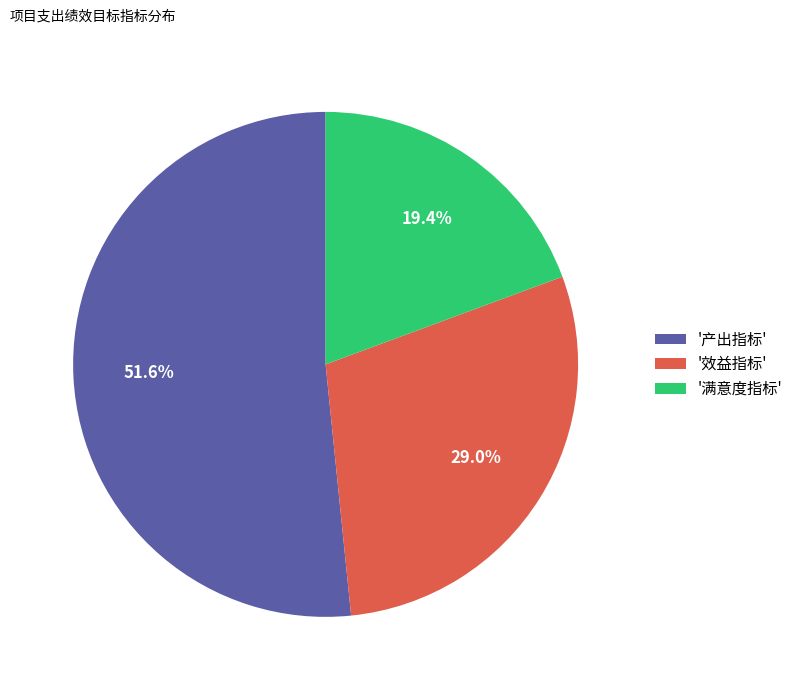

Does '满意度指标' represent more than half of the total?

No